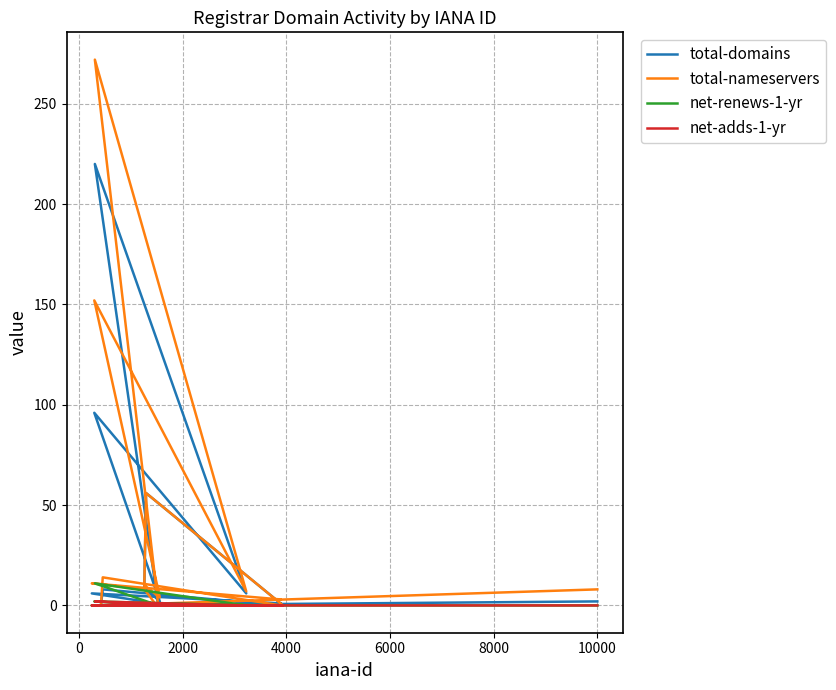

The value of net-renews-1-yr at 9 is -5. True or false?

False